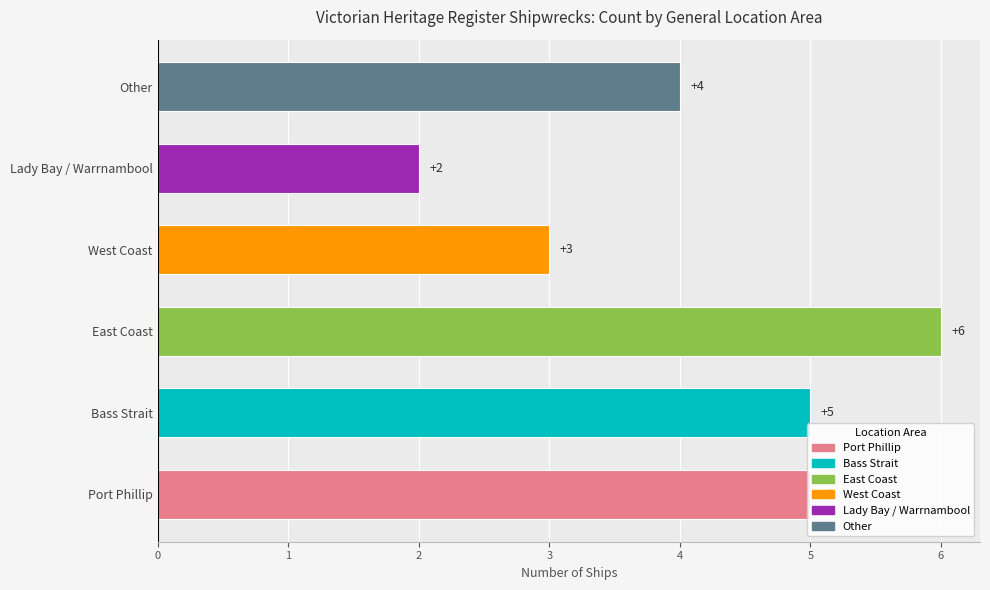

Does the chart contain any negative values?

No